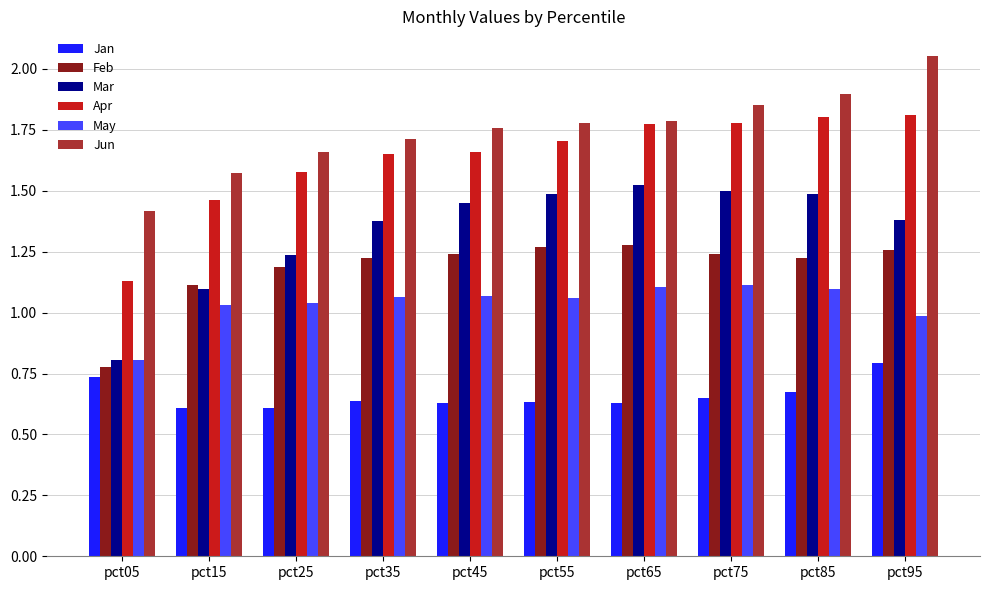

Which series changed the most between pct15 and pct85?

Mar